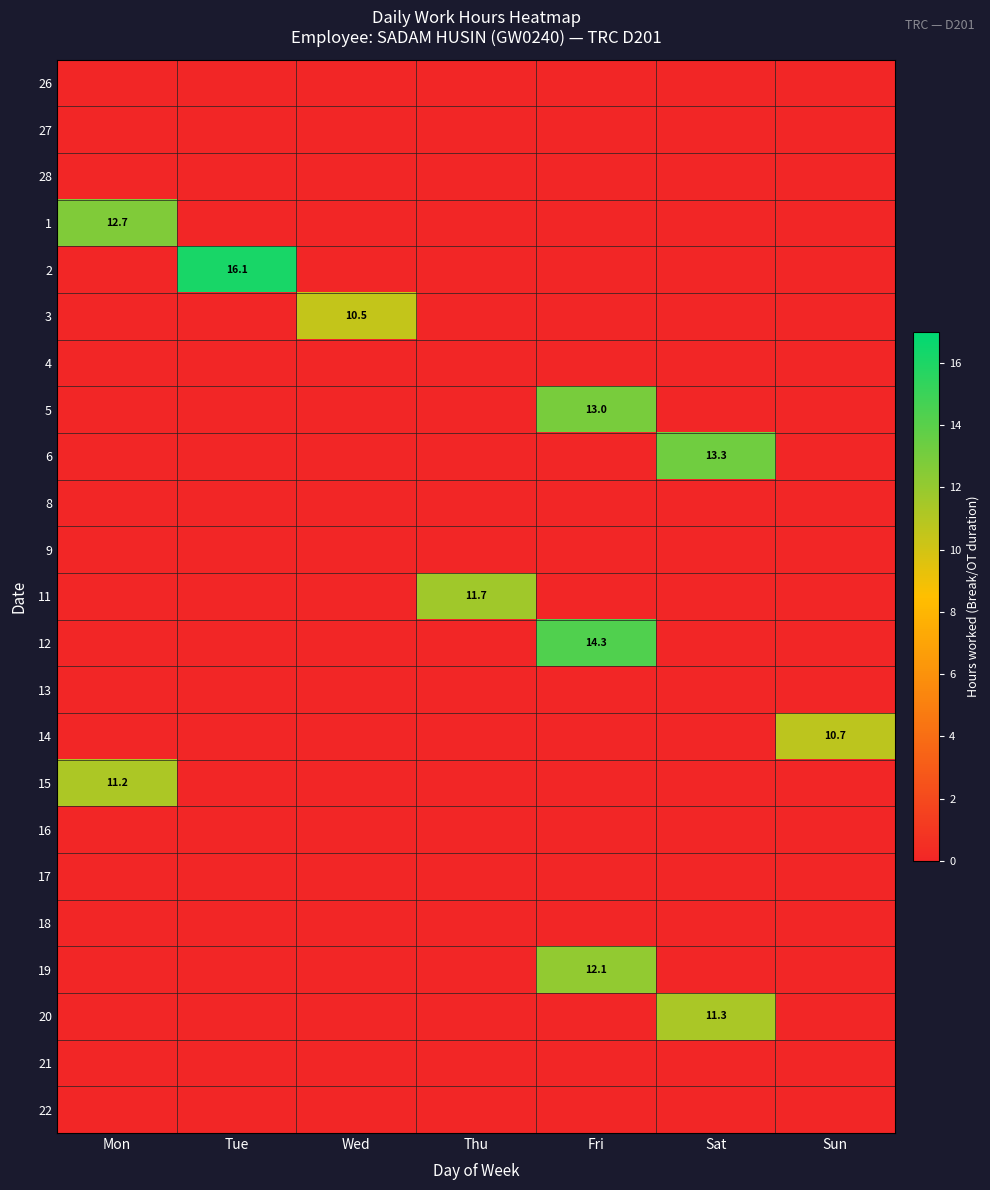

What is the spread (max minus min) of values at Sat?

13.3